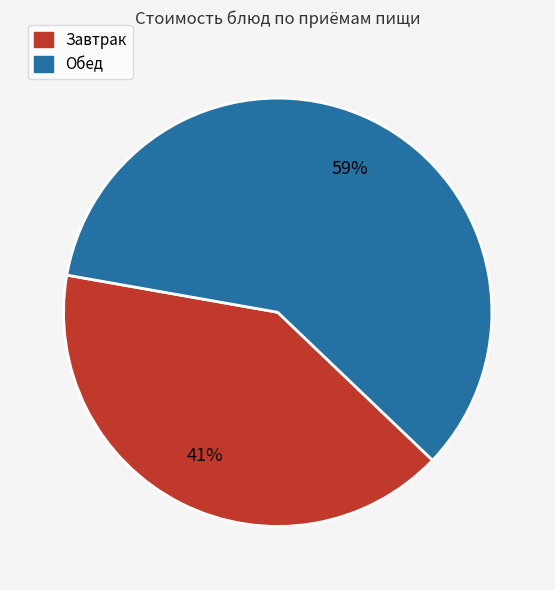

Is there any slice that represents more than half of the pie?

Yes